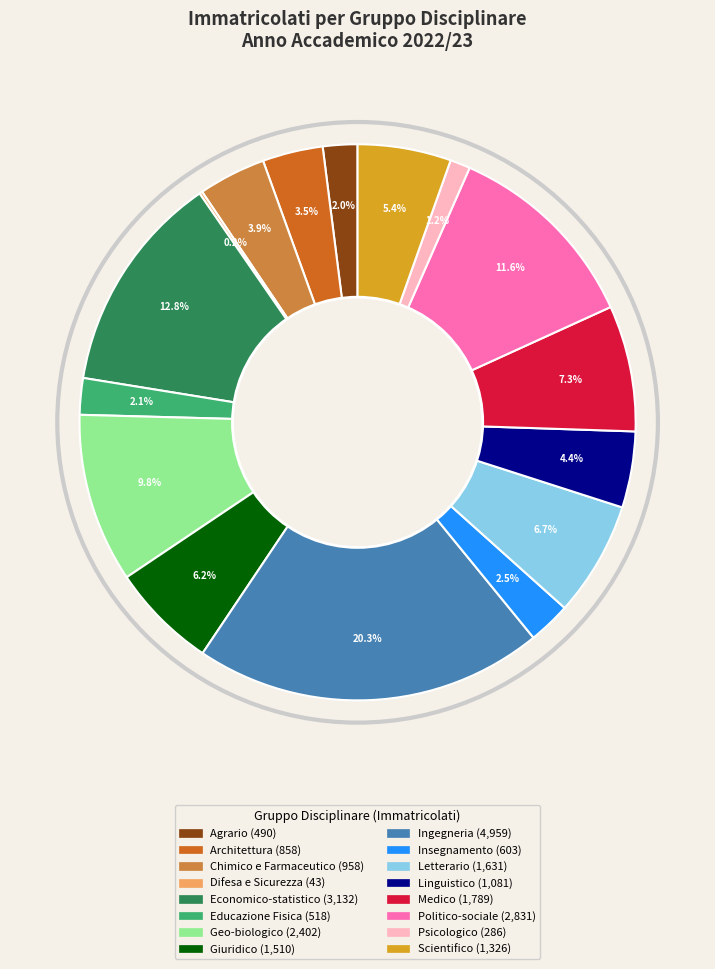

Does any single category account for the majority?

No